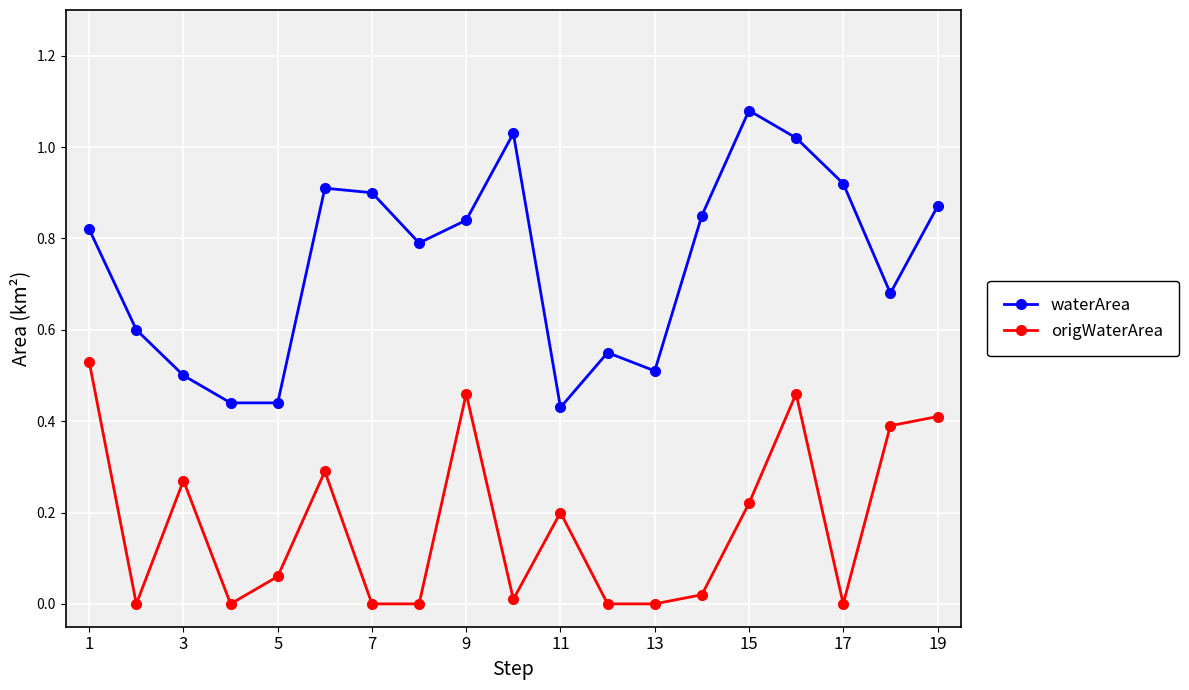

True or false: origWaterArea and waterArea intersect in this chart.

False